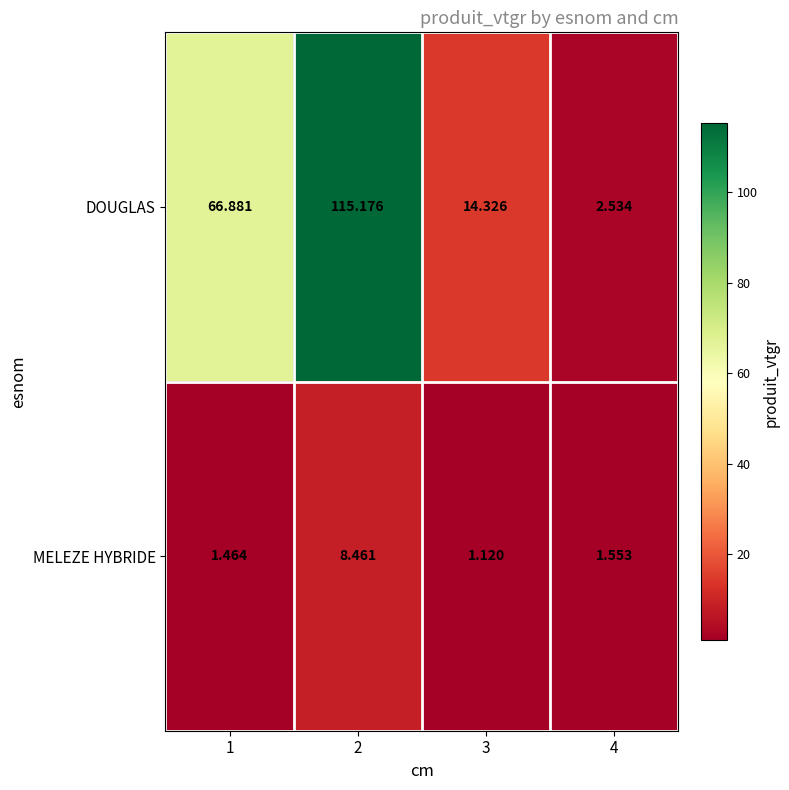

Which series changed the most between 1 and 2?

DOUGLAS